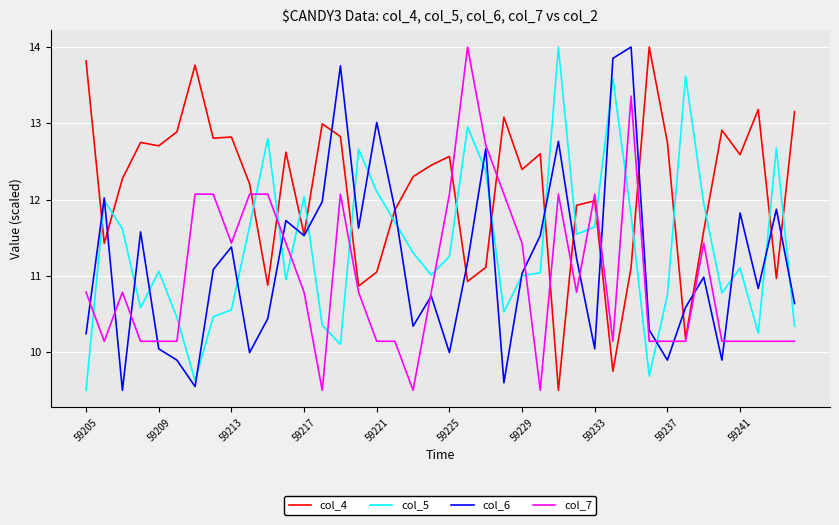

What is the highest value of the col_6 series?

14.0